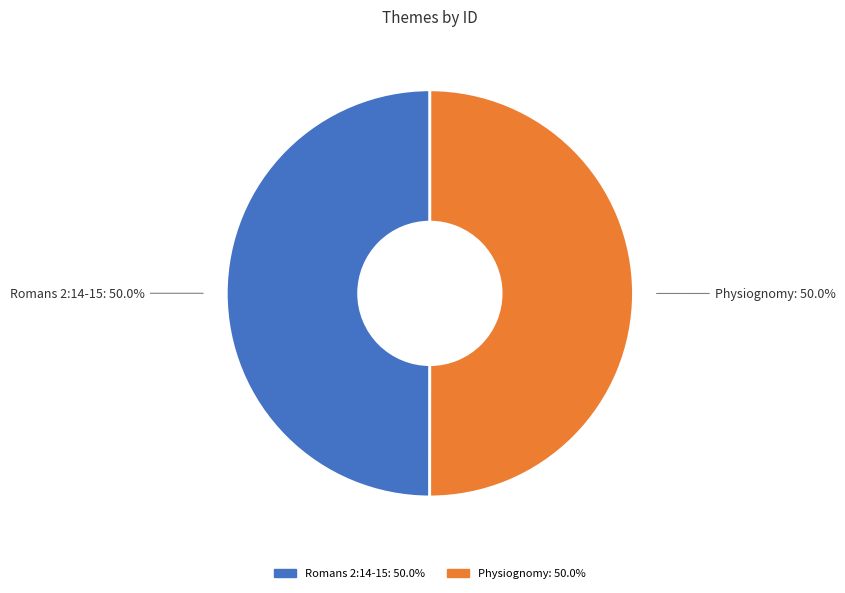

Count the number of slices in the pie.

2